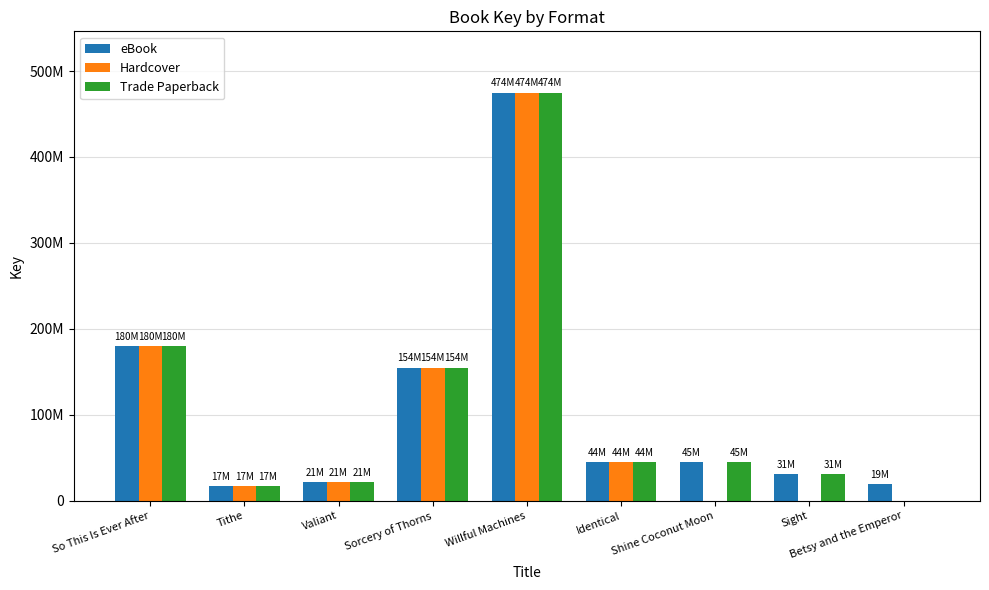

What is the difference between the Trade Paperback values at Tithe and Identical?

27539026